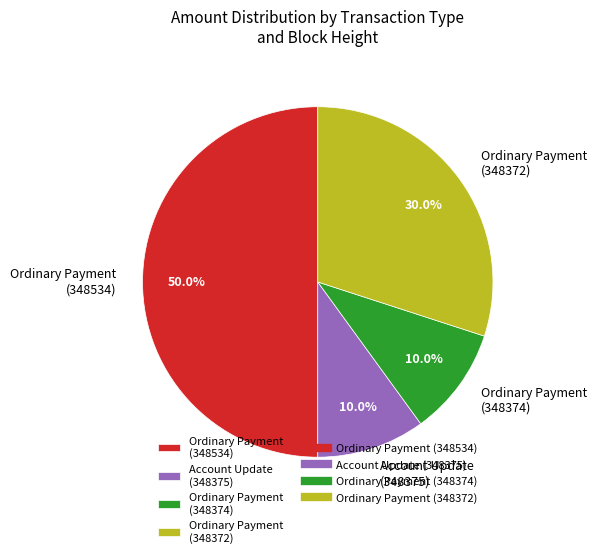

What is the ratio of the value at Ordinary Payment (348374) to the value at Ordinary Payment (348372)?

0.3